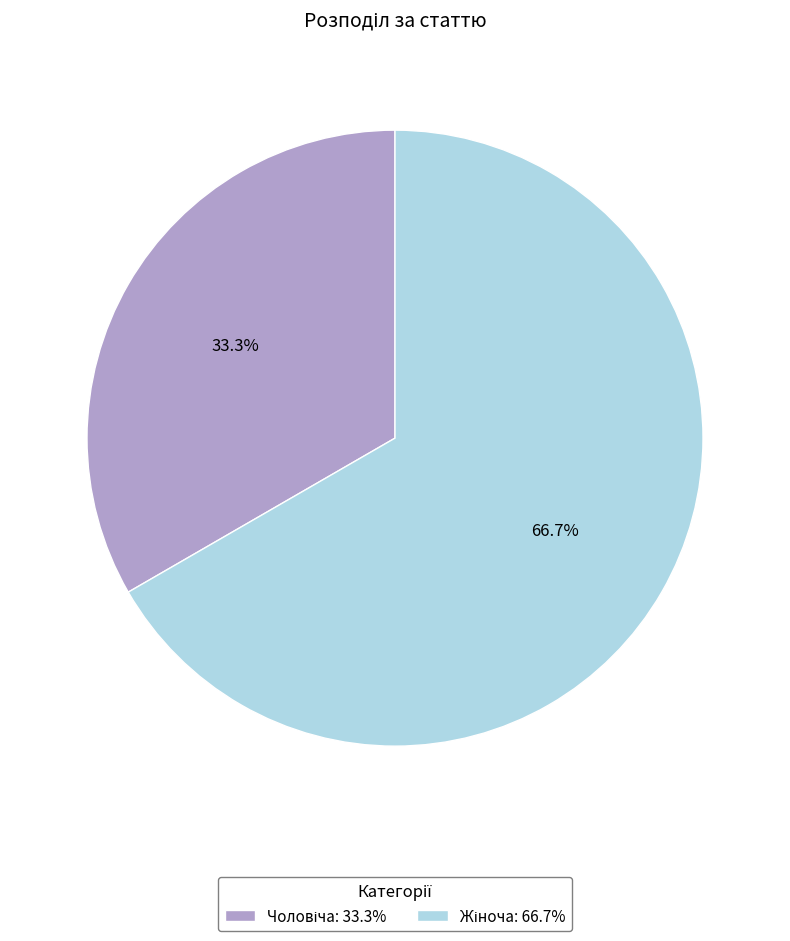

Does any single category account for the majority?

Yes